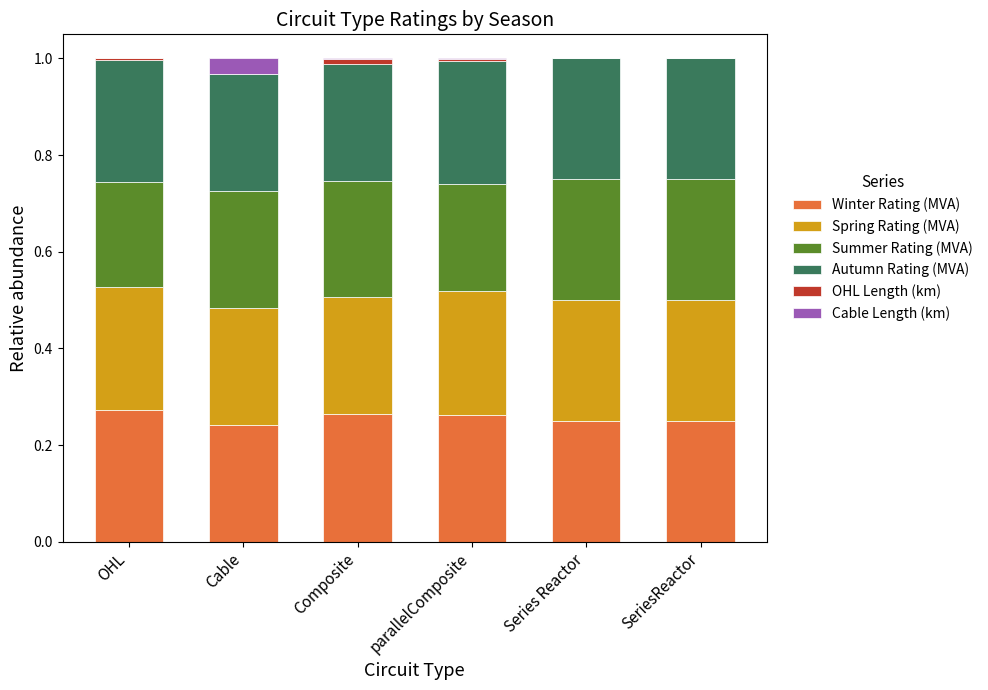

Between parallelComposite and Series Reactor, which is larger?

parallelComposite